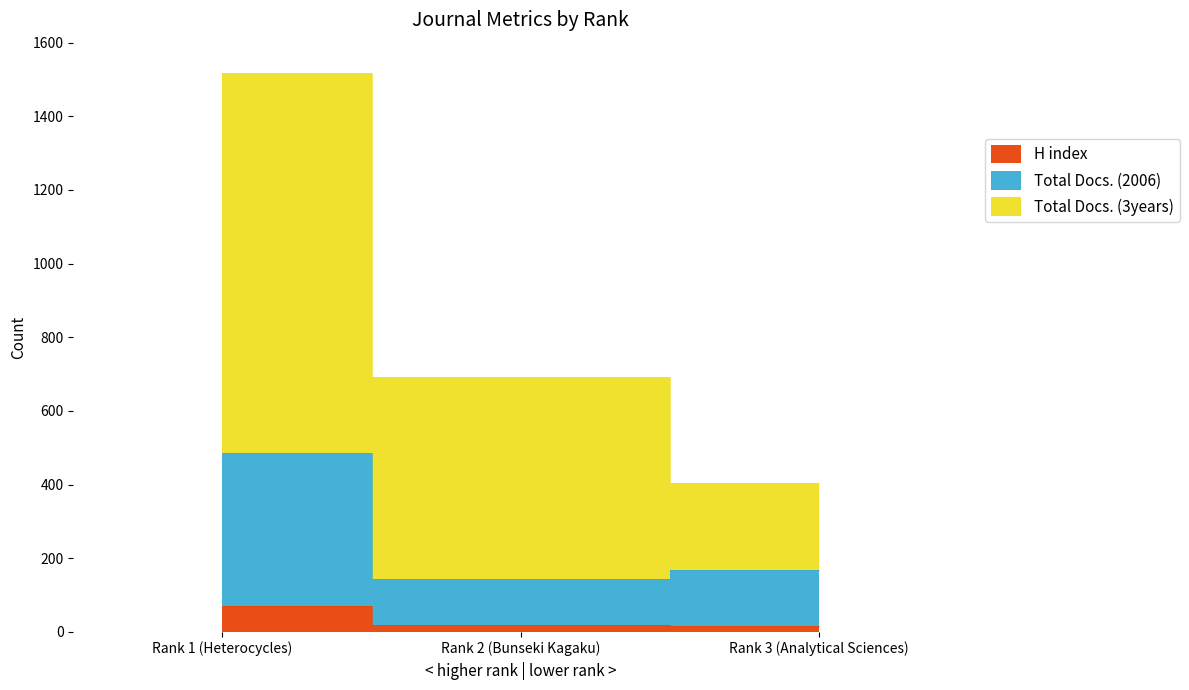

What is the difference between the maximum and minimum values in the H index series?

55